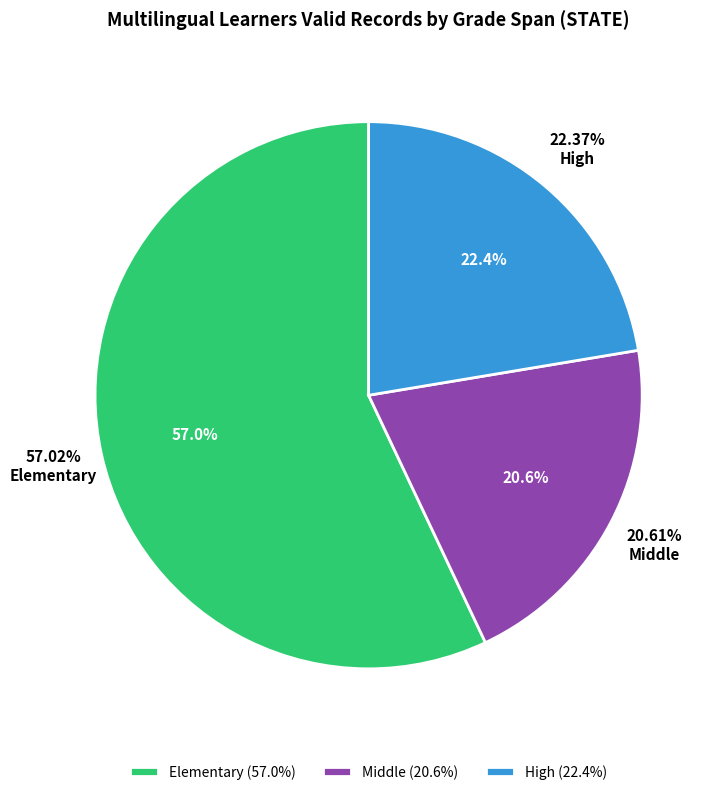

Is it true that High is 22% of the pie?

True